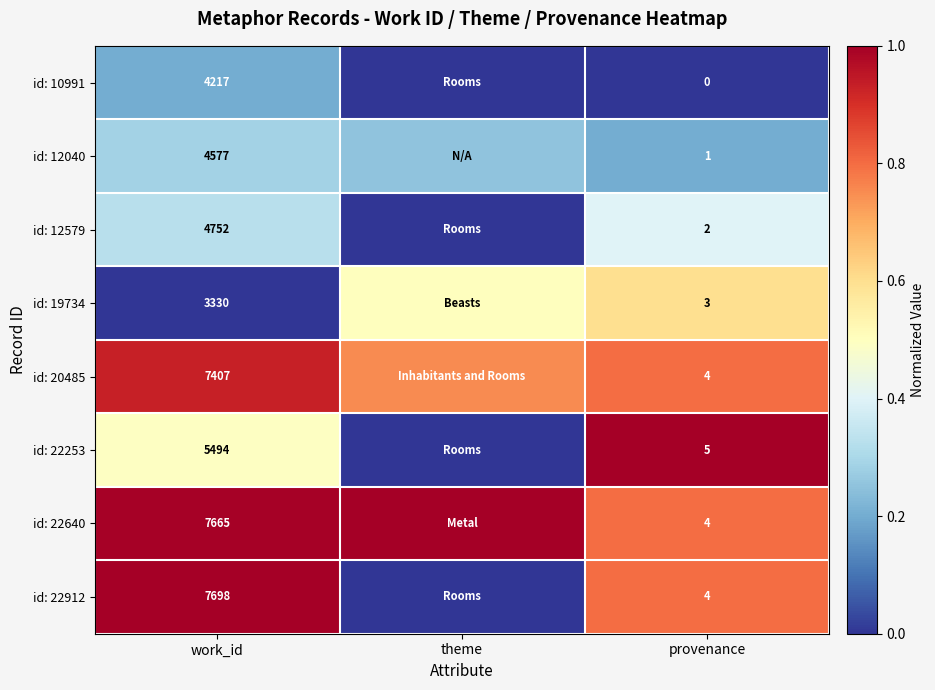

Is the value of id: 22912 at work_id greater than the value of id: 12040 at work_id?

Yes